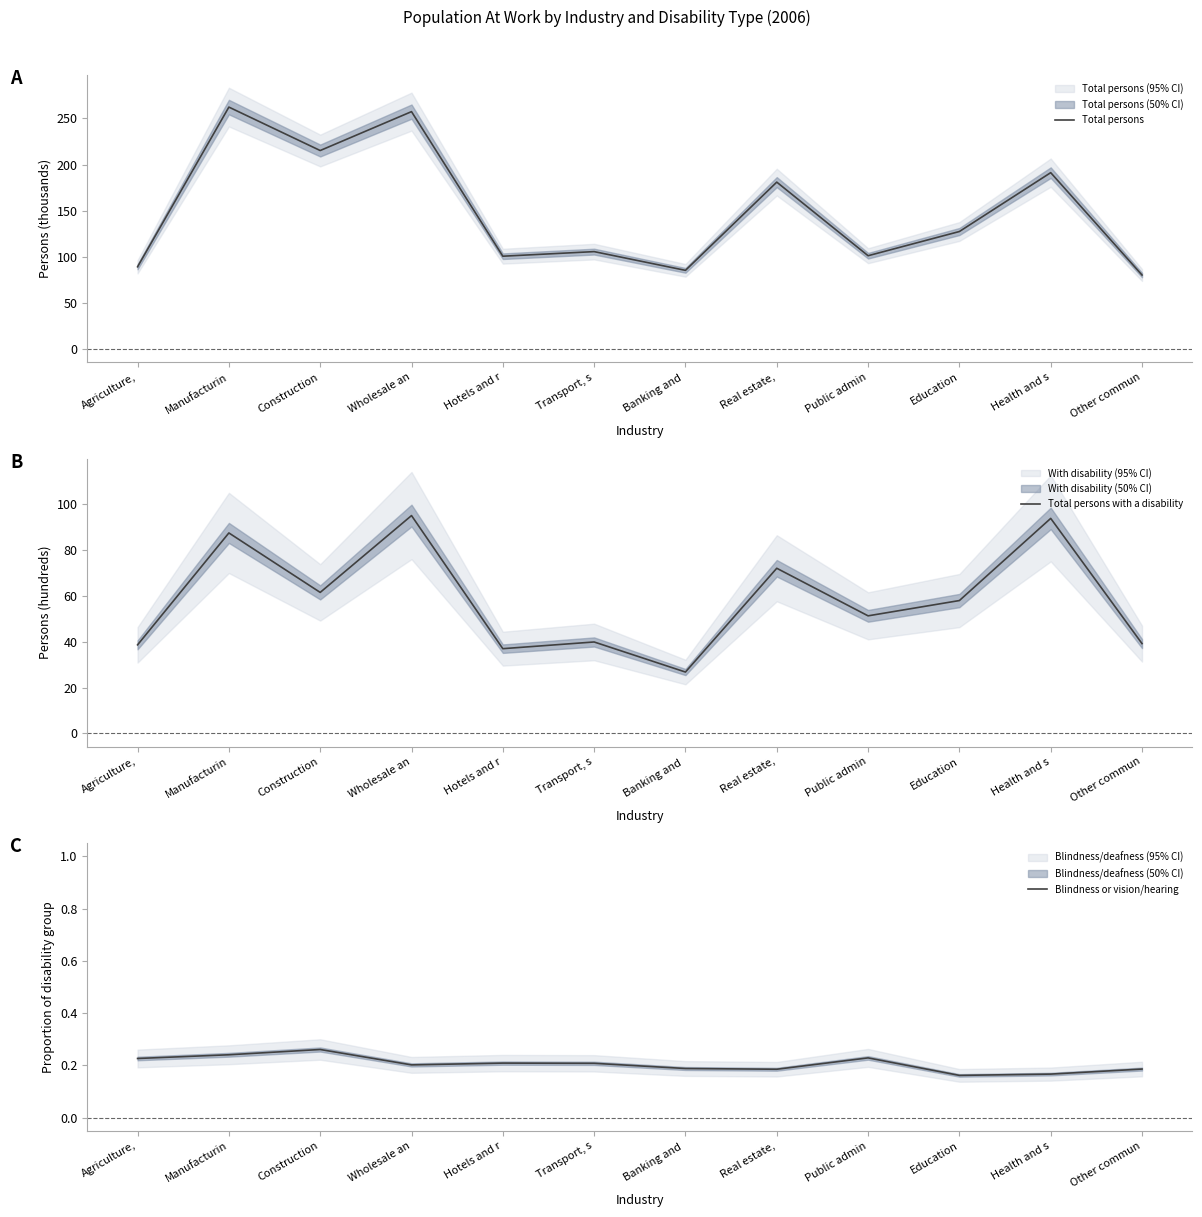

True or false: Total persons and Blindness or vision/hearing cross at least once.

False